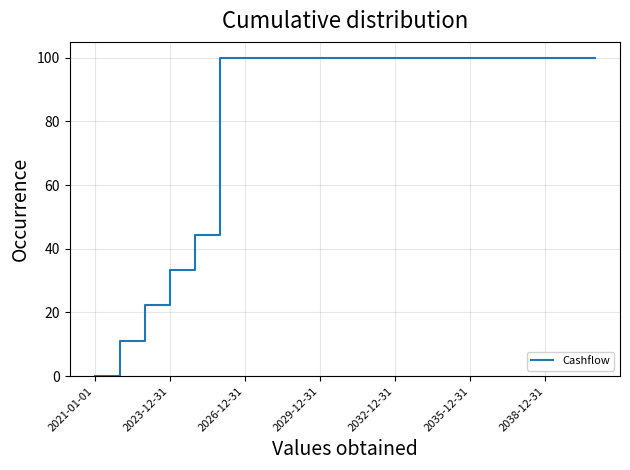

What is the average value?

81.5